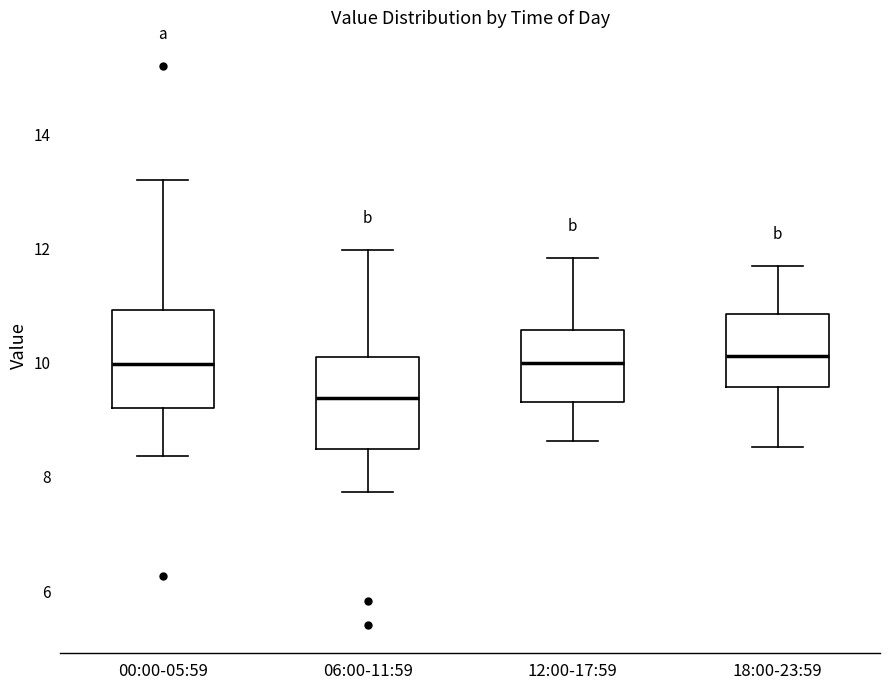

Where is the lower edge of the box for 00:00-05:59 on the y-axis? The values are not printed on the chart, so give them approximately, as read against the axis.

9.2